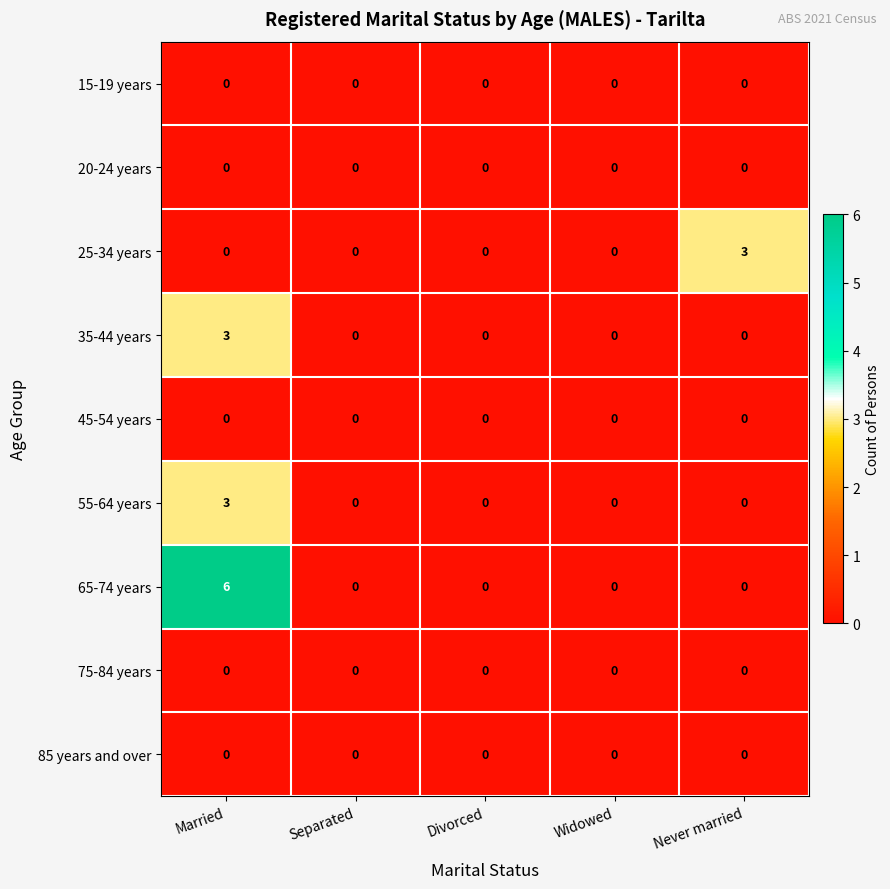

At how many categories does at least one series exceed 2?

2